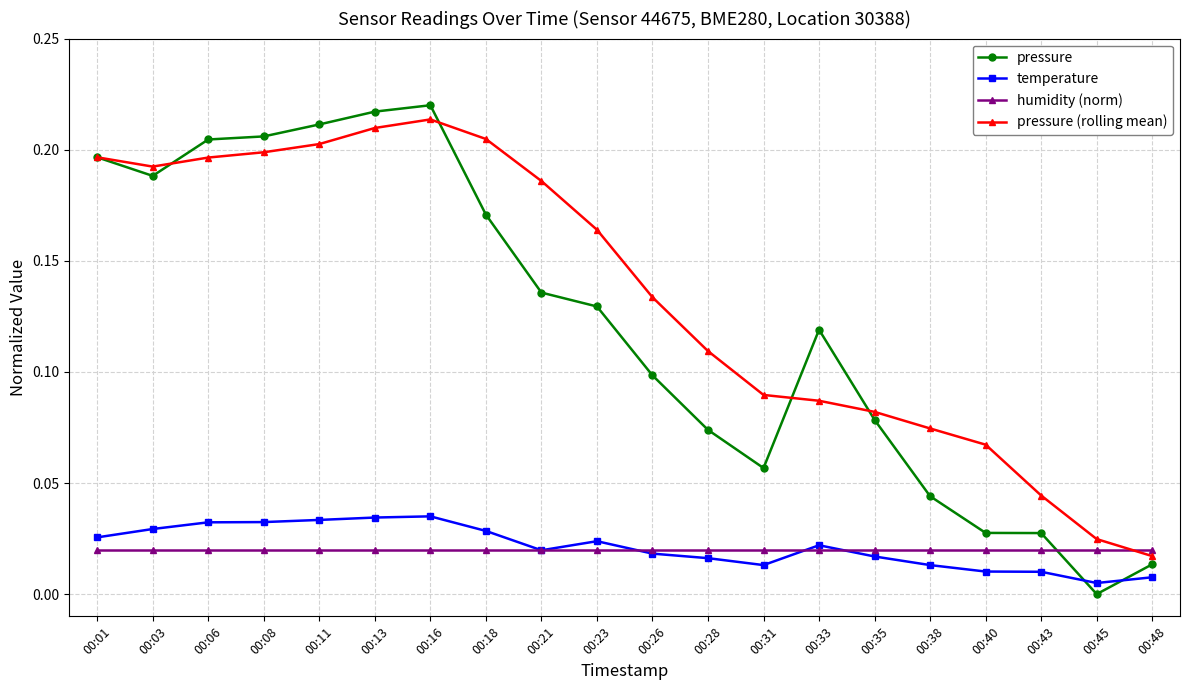

How many lines are shown in the chart?

4